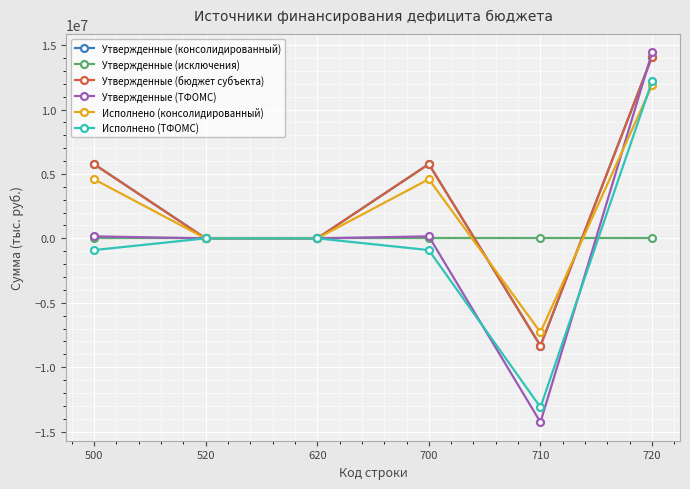

Read the Утвержденные (бюджет субъекта) value at 700.

5768242.0